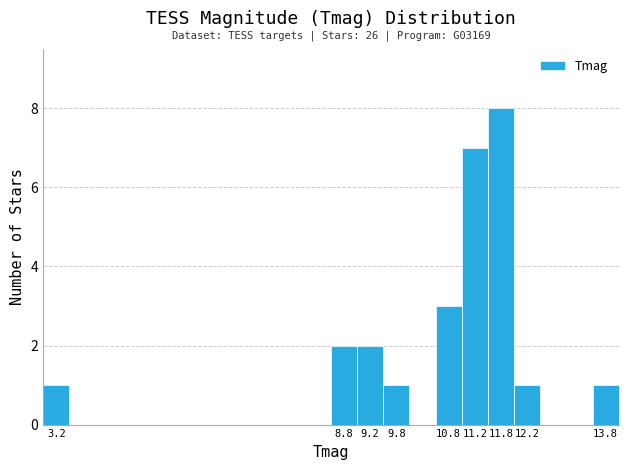

Which range on the x-axis has the tallest bar?

11.5 to 12.0